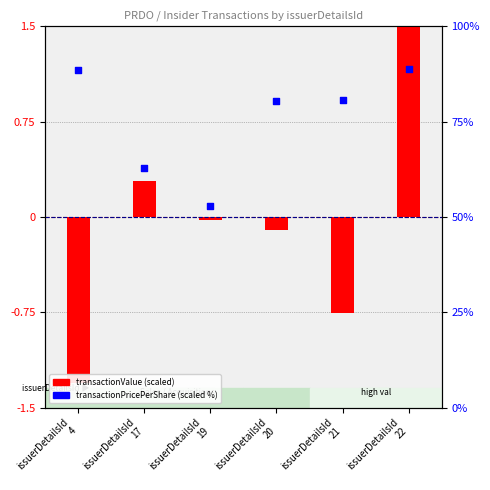

At how many categories does at least one series exceed 79?

4